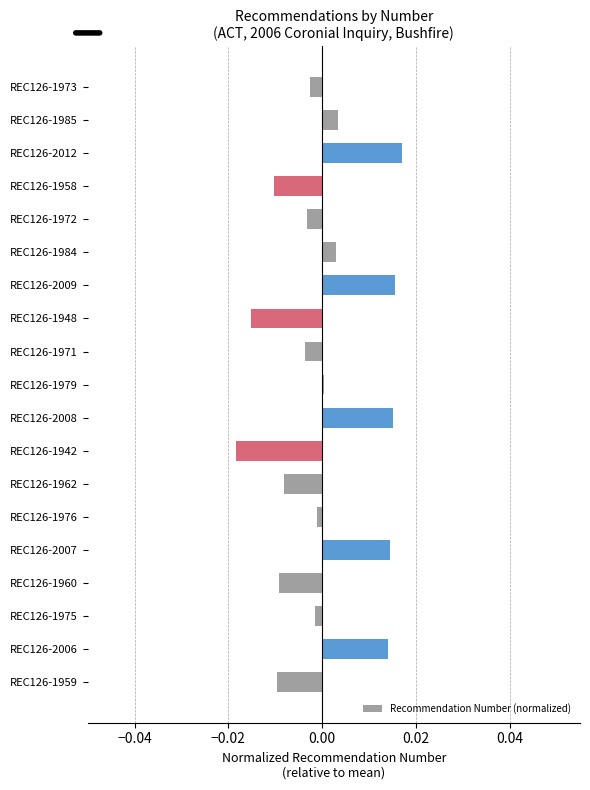

Is it true that the value at REC126-2009 is 0.0?

True